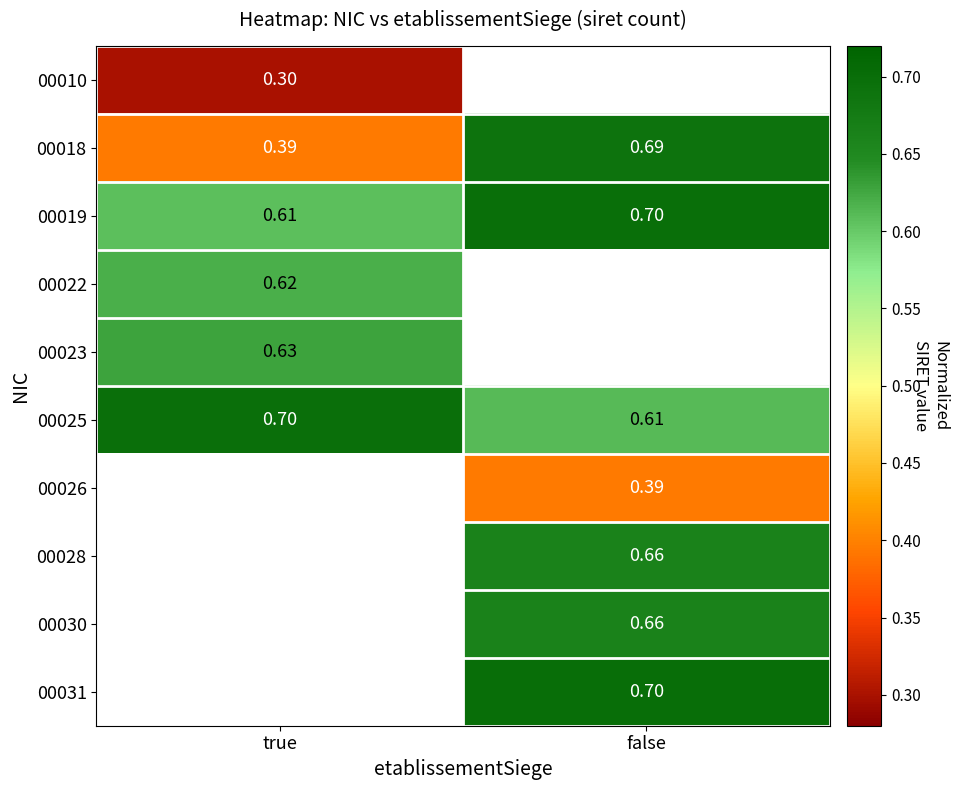

Rank the series by their maximum value, from highest to lowest.

00019, 00025, 00018, 00010, 00026, 00028, 00030, 00031, 00023, 00022